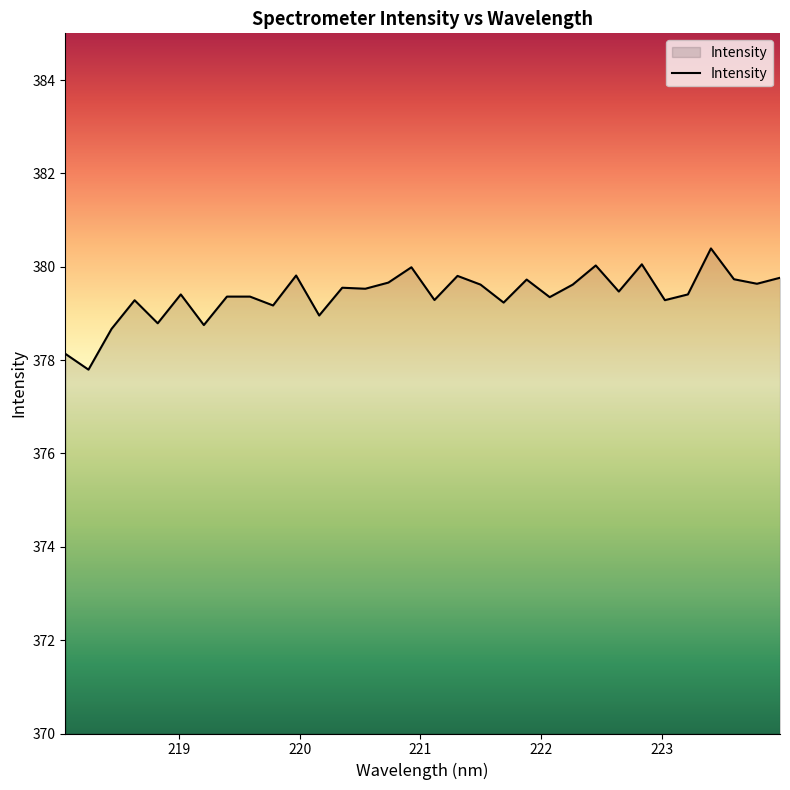

What is the difference between the maximum and minimum values?

2.6